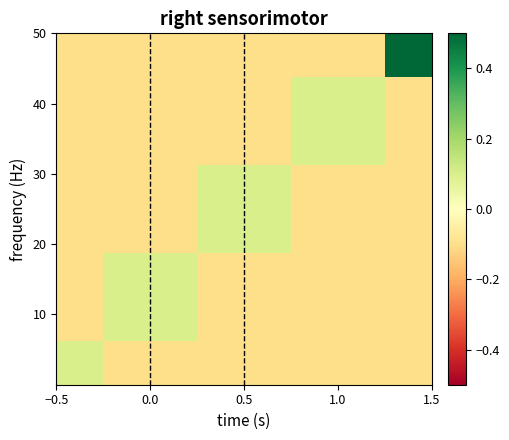

Count the number of categories in the chart.

5